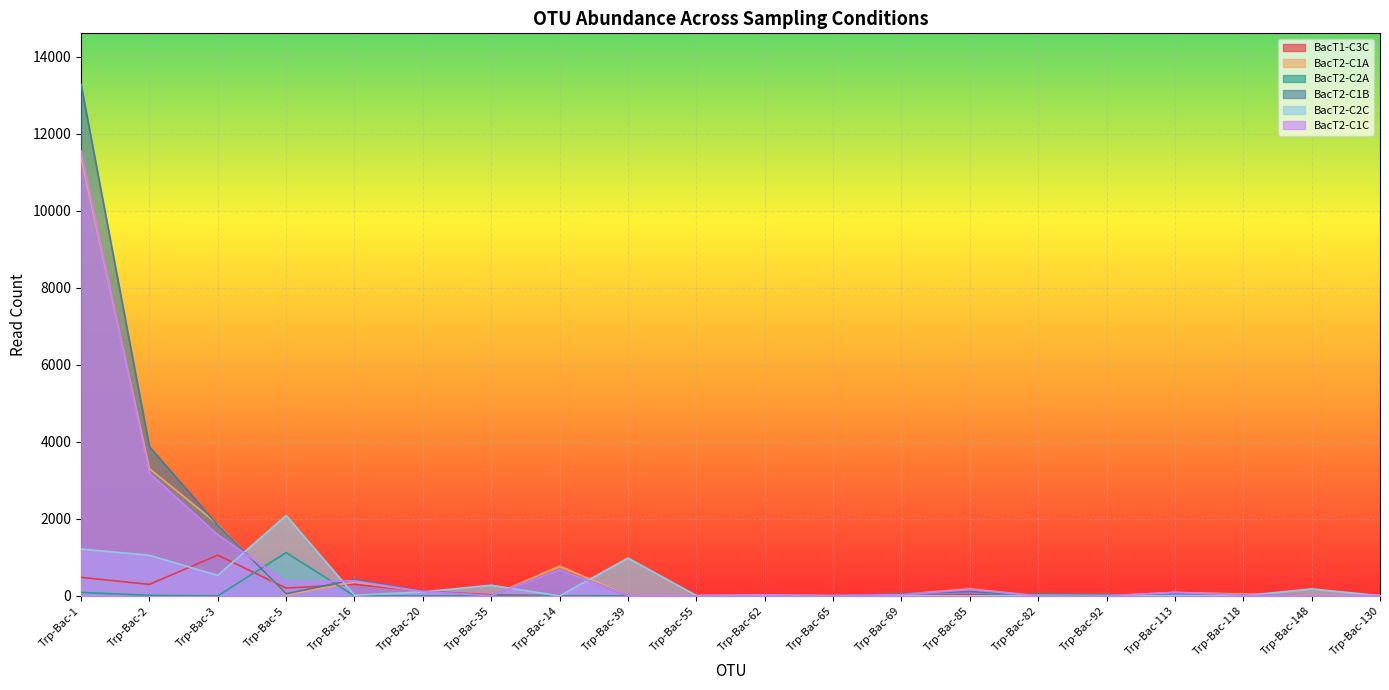

How many intersections are there between BacT2-C1B and BacT2-C1A?

7